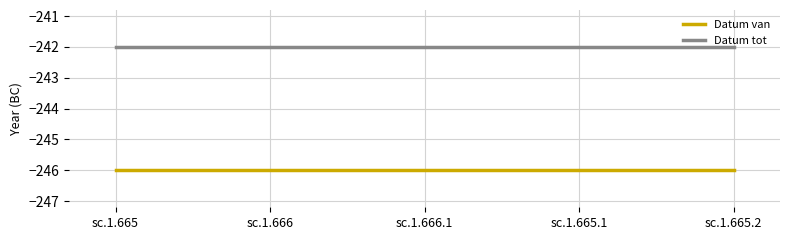

What is the difference between the highest and lowest values at sc.1.666.1?

4